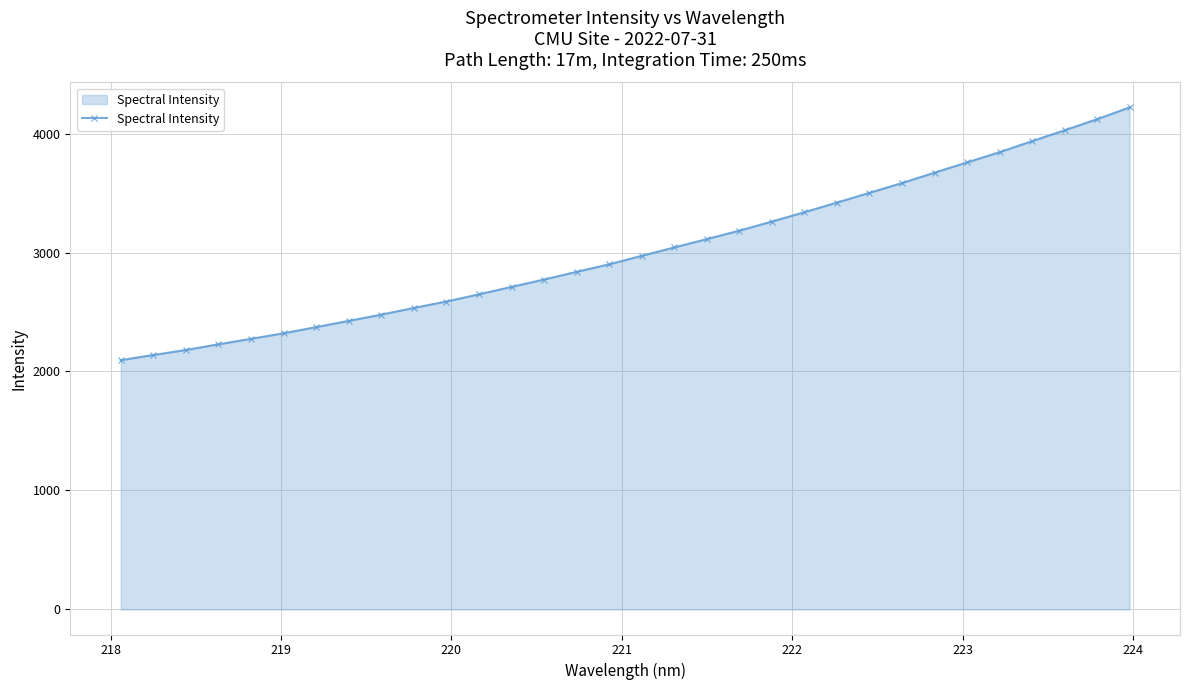

What is the value of the 32nd point from the left?

4220.2